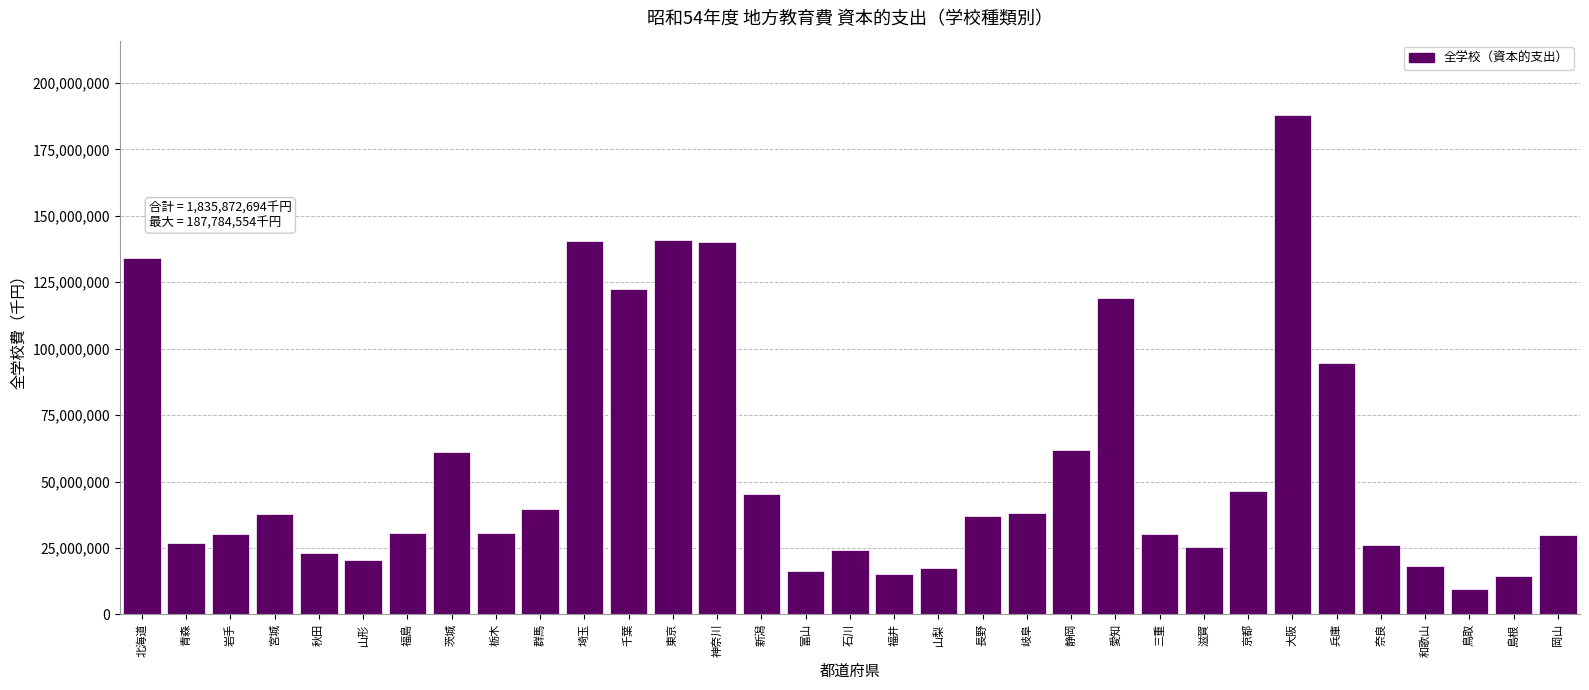

At which label is the value closest to 98702448?

兵庫